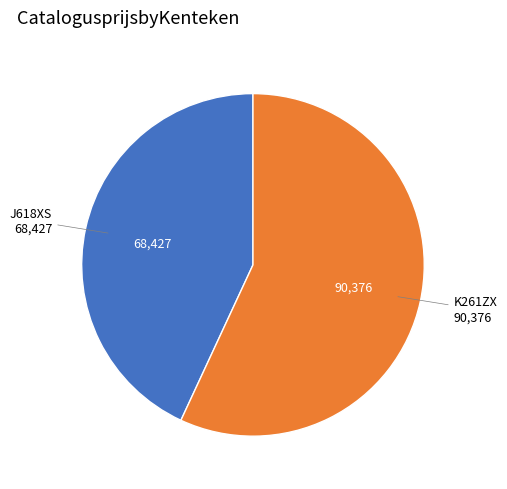

How many slices are in this pie chart?

2